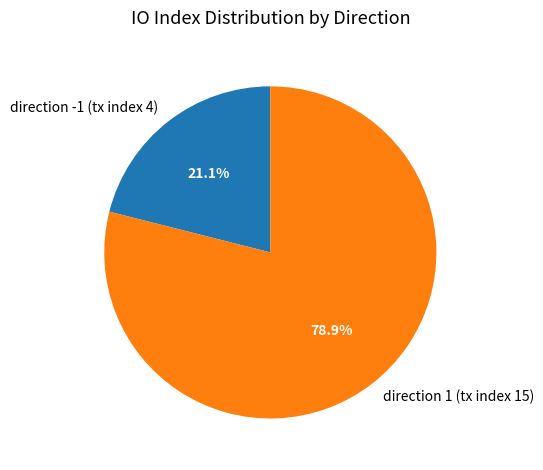

Is there any slice that represents more than half of the pie?

Yes